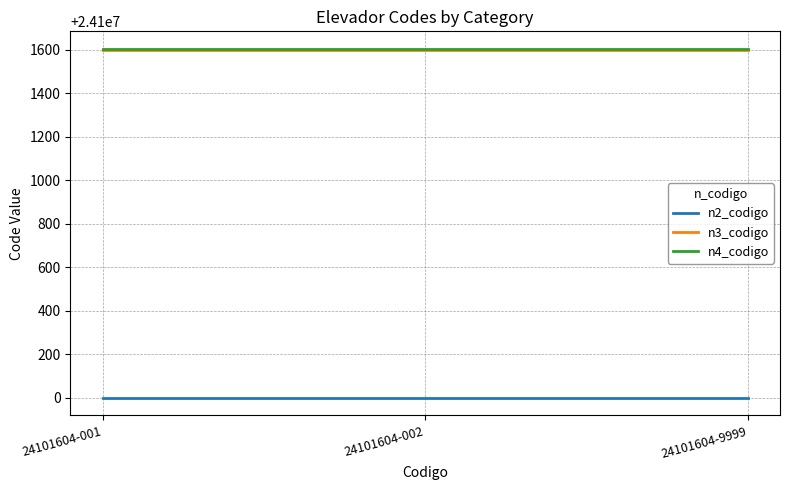

What is the highest value of the n4_codigo series?

24101604